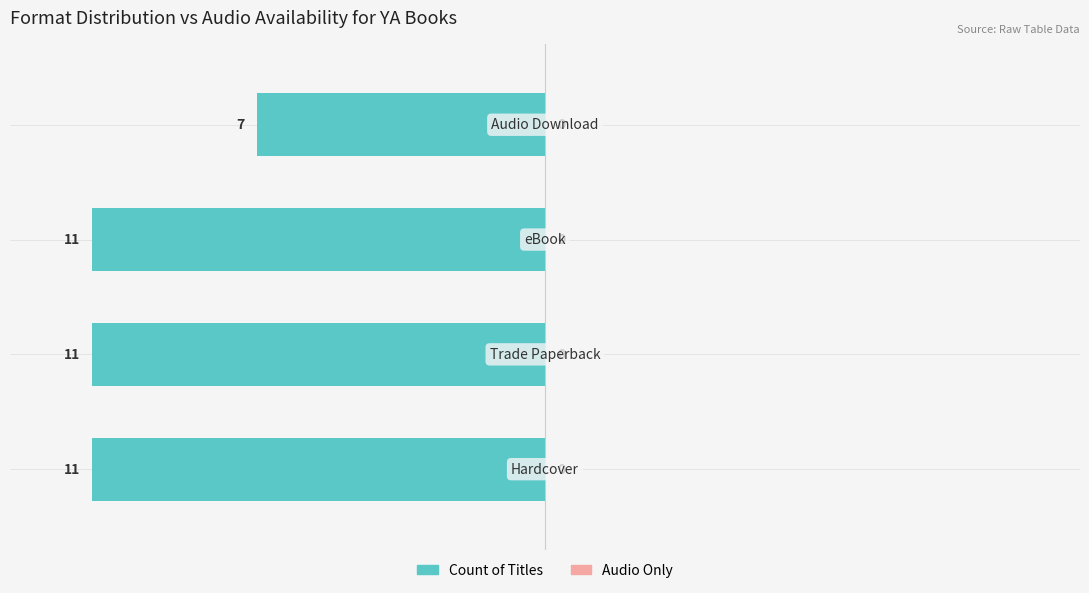

Are the bars horizontal?

Yes